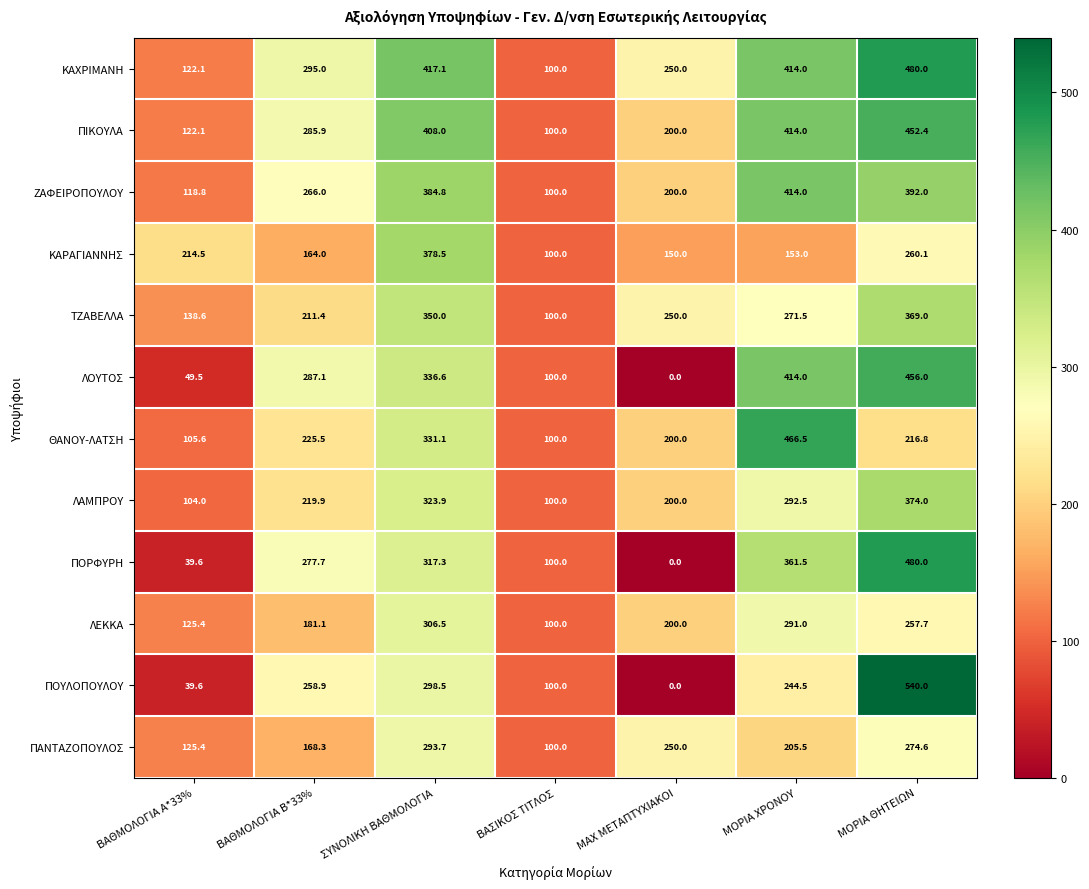

What is the minimum value for ΠΑΝΤΑΖΟΠΟΥΛΟΣ?

100.0